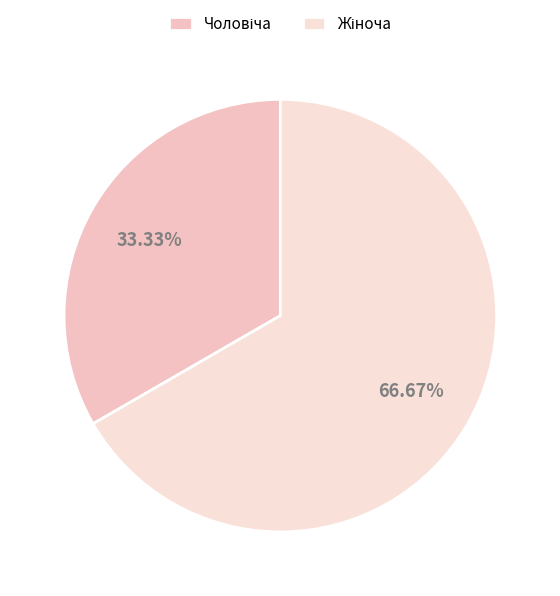

Is it true that Чоловіча is 33% of the pie?

True